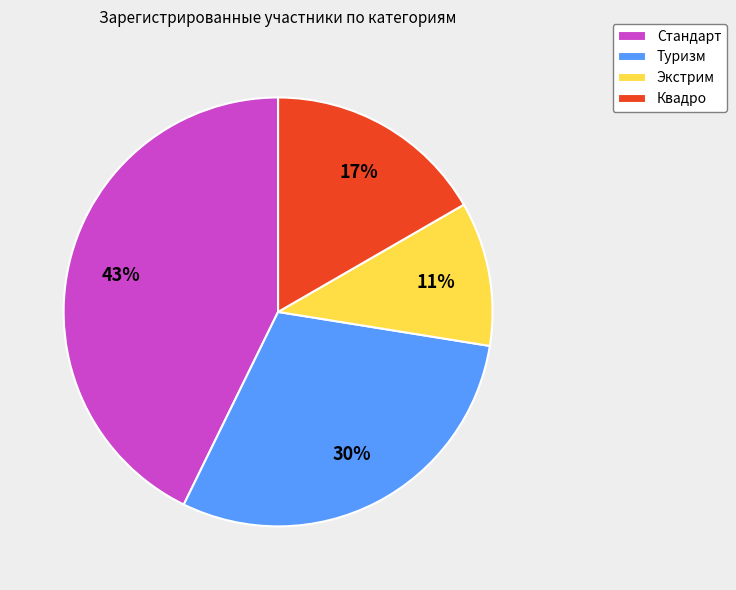

To the nearest percent, what portion does Квадро represent?

17%